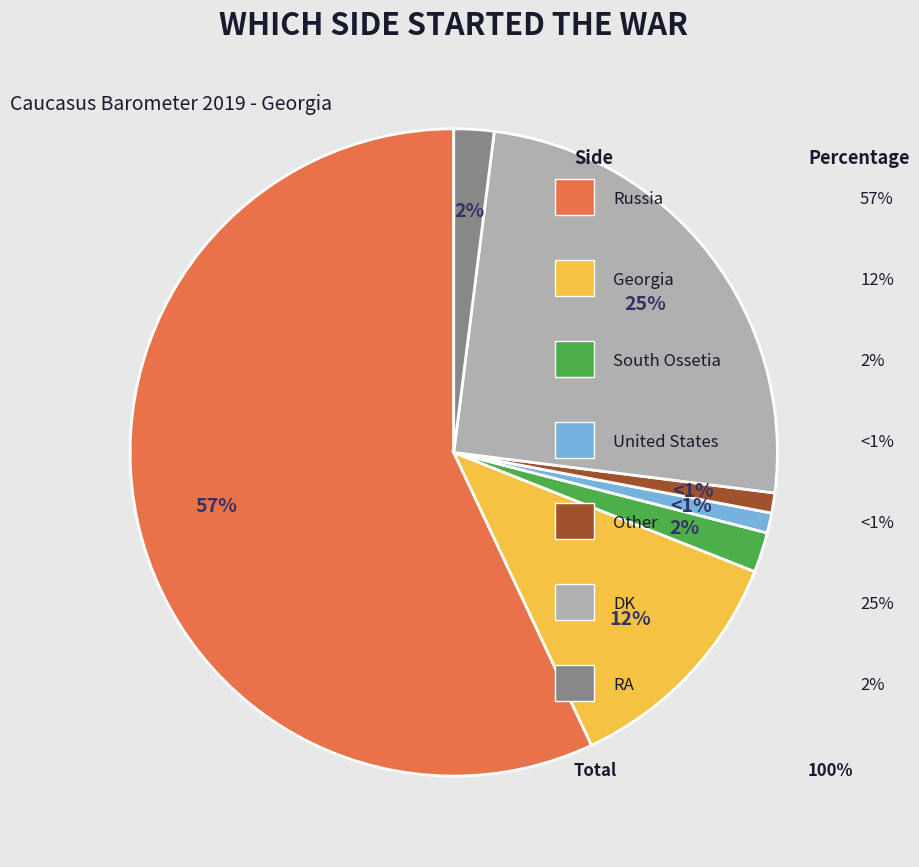

Is there any slice that represents more than half of the pie?

Yes